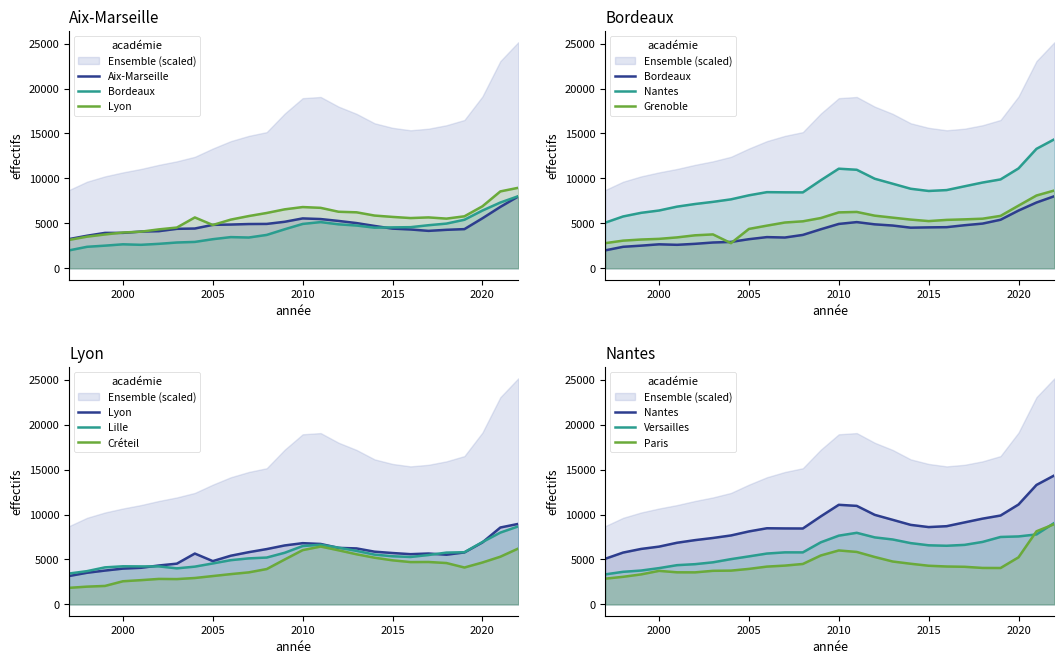

Where is the first local maximum for Aix-Marseille?

2010